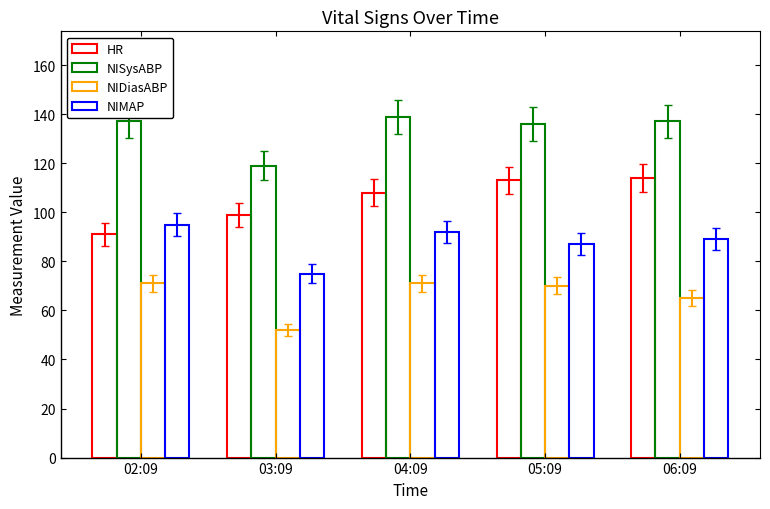

Reading right to left, transcribe all the data shown in this chart.

HR: 06:09=114	05:09=113	04:09=108	03:09=99	02:09=91
NISysABP: 06:09=137	05:09=136	04:09=139	03:09=119	02:09=137
NIDiasABP: 06:09=65	05:09=70	04:09=71	03:09=52	02:09=71
NIMAP: 06:09=89	05:09=87	04:09=92	03:09=75	02:09=95